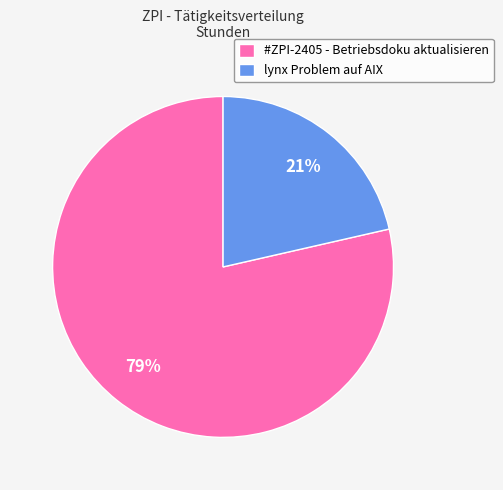

Combined, do #ZPI-2405 - Betriebsdoku aktualisieren and lynx Problem auf AIX account for over 50%?

Yes